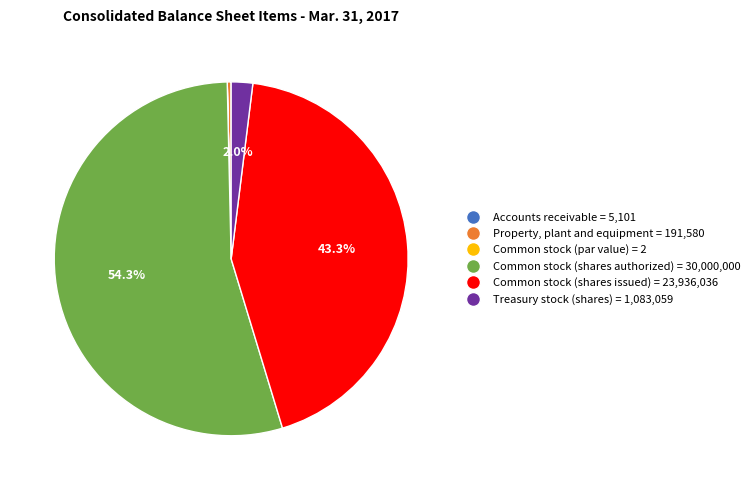

Is Common stock (shares authorized) = 30,000,000 the majority of the pie?

Yes